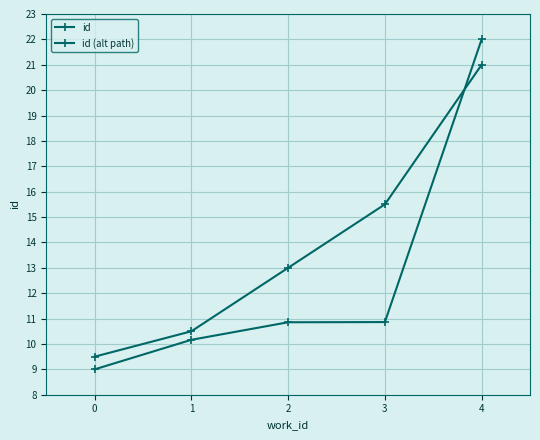

True or false: id has more than 0 interior local peaks.

False